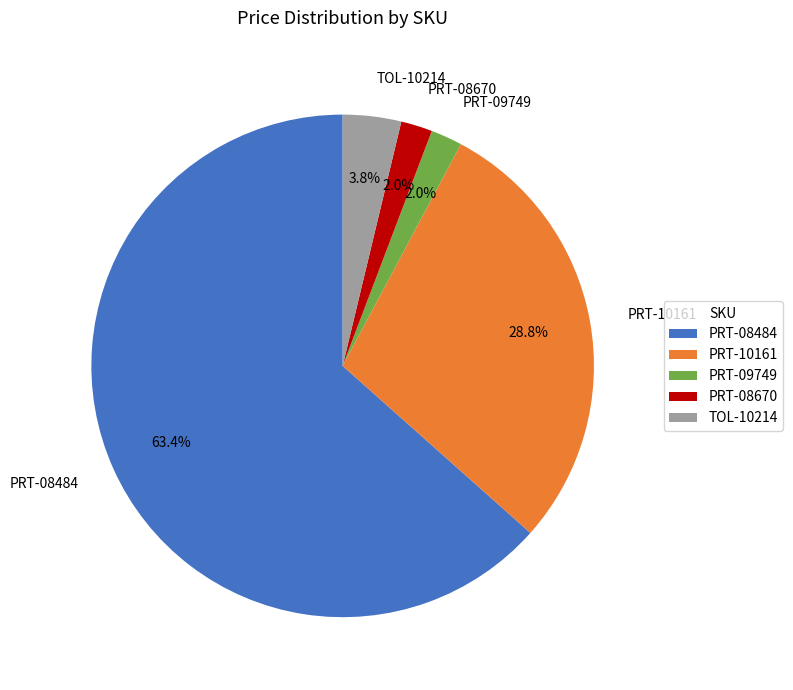

Which category accounts for the majority?

PRT-08484